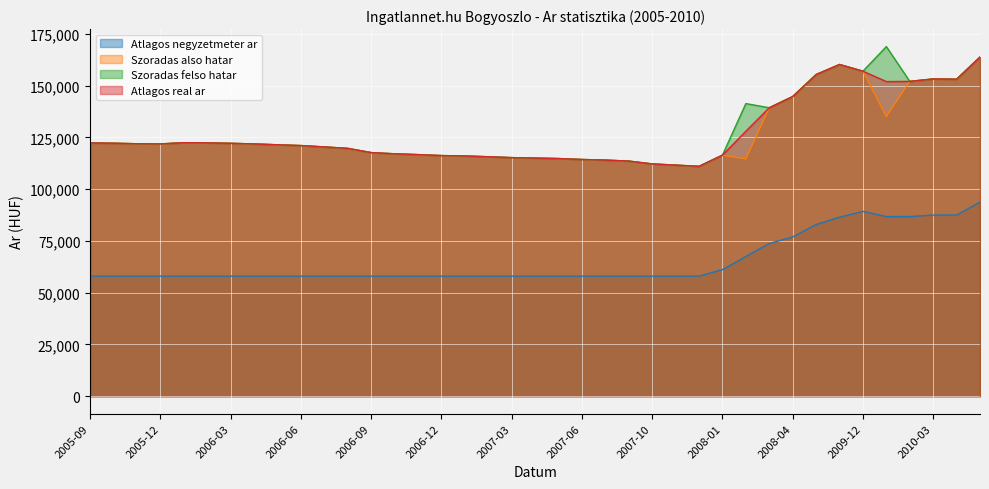

How many interior local peaks does the Atlagos negyzetmeter ar series have?

1